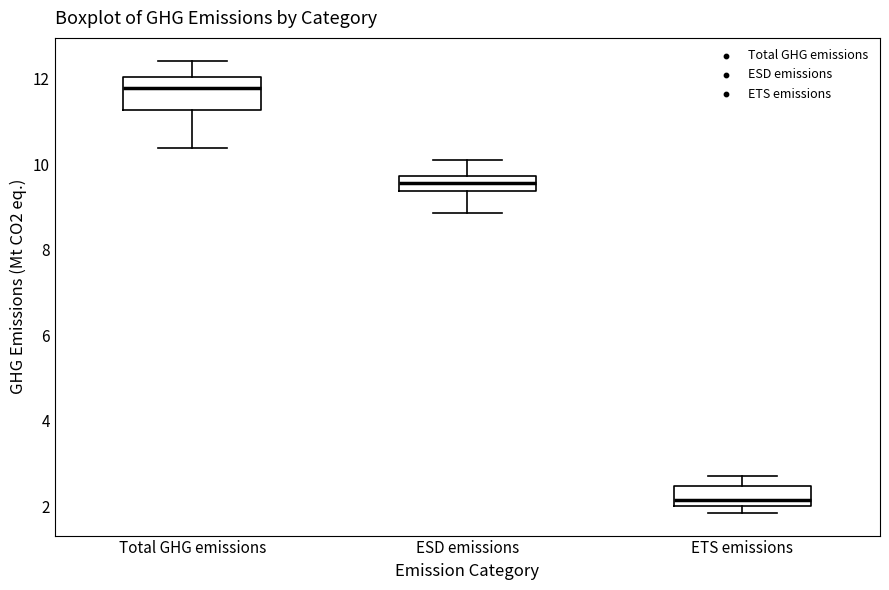

Reading left to right, transcribe this box plot: for each box, give where its median line is, the range the box spans, and where its two whiskers end, as read against the y-axis. The values are not printed on the chart, so give them approximately, as read against the axis.

Total GHG emissions: median 11.8, box 11.2 to 12.0, whiskers 10.4 to 12.4
ESD emissions: median 9.6, box 9.4 to 9.8, whiskers 8.8 to 10.0
ETS emissions: median 2.2, box 2.0 to 2.4, whiskers 1.8 to 2.8